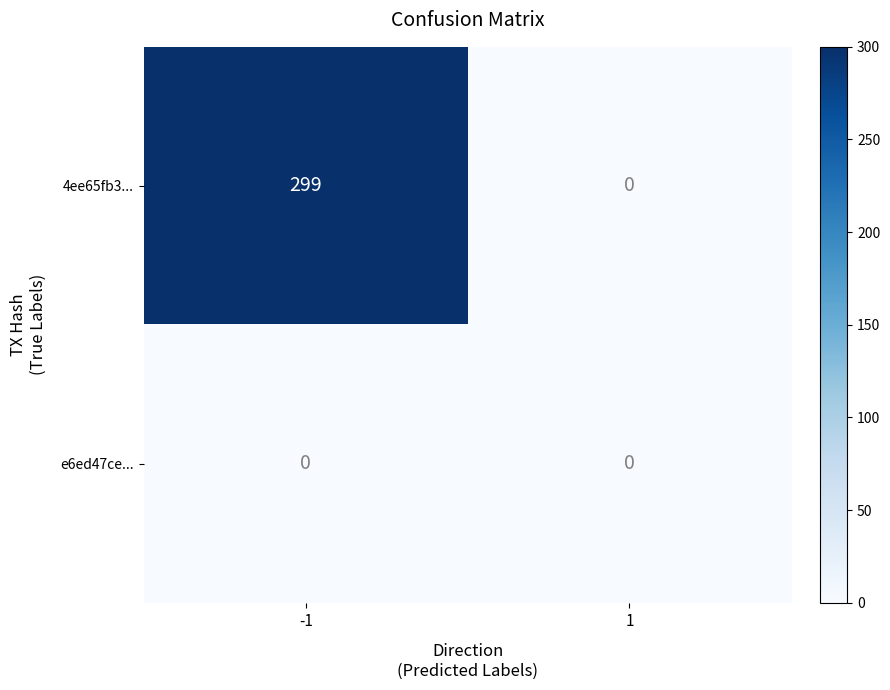

What is the maximum value for 4ee65fb3...?

299